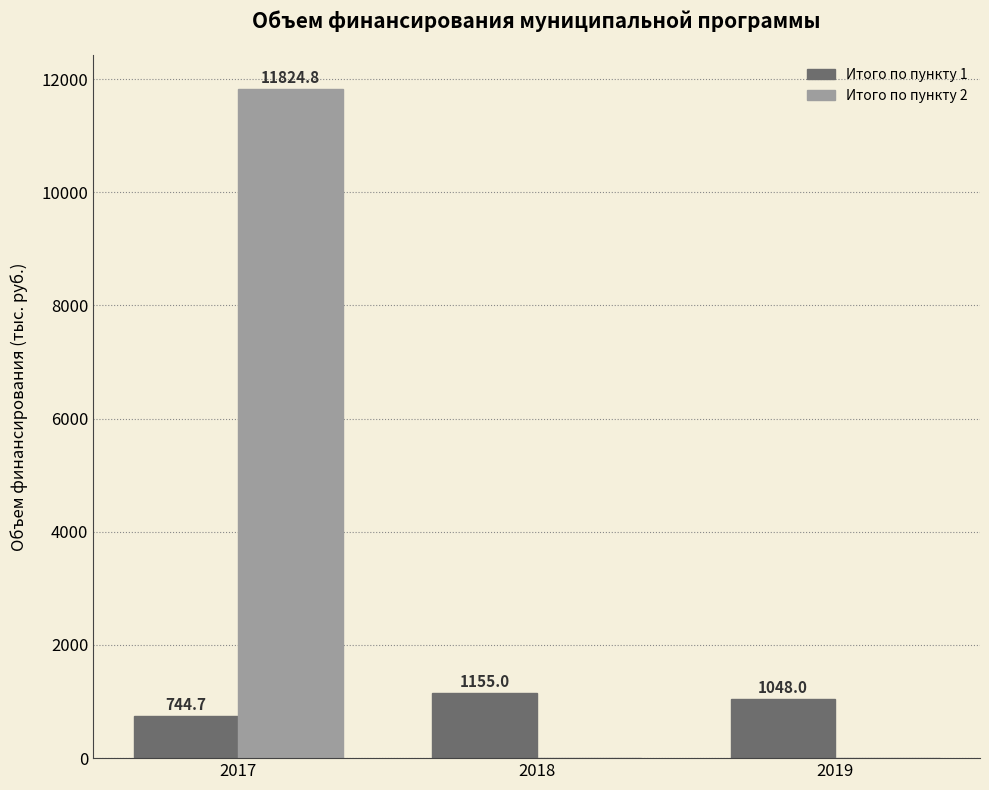

What is the sum of all Итого по пункту 1 values?

2947.7